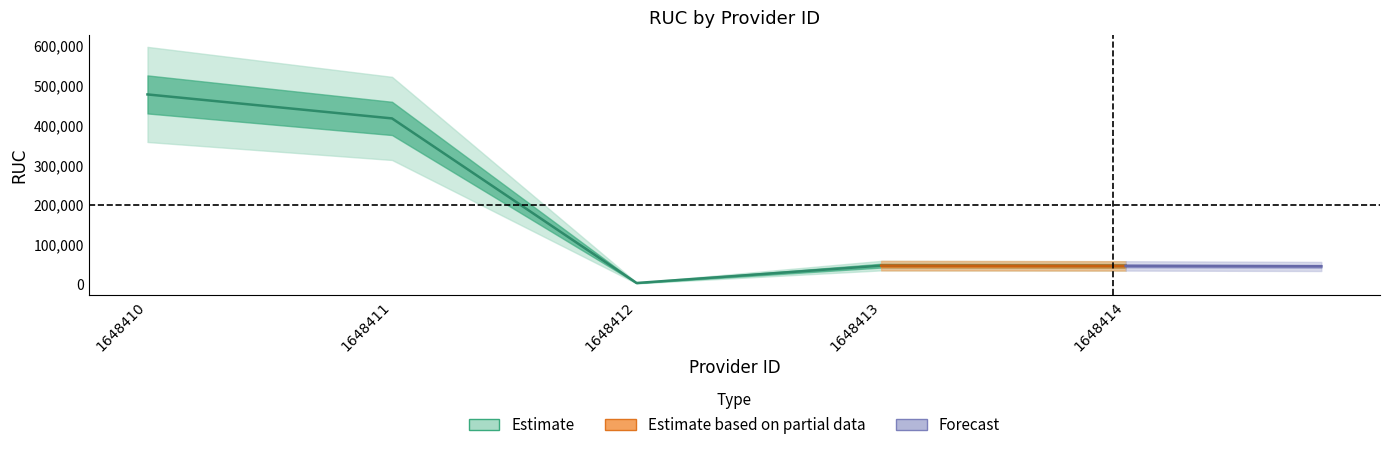

Which label corresponds to the largest value in the chart?

1648410